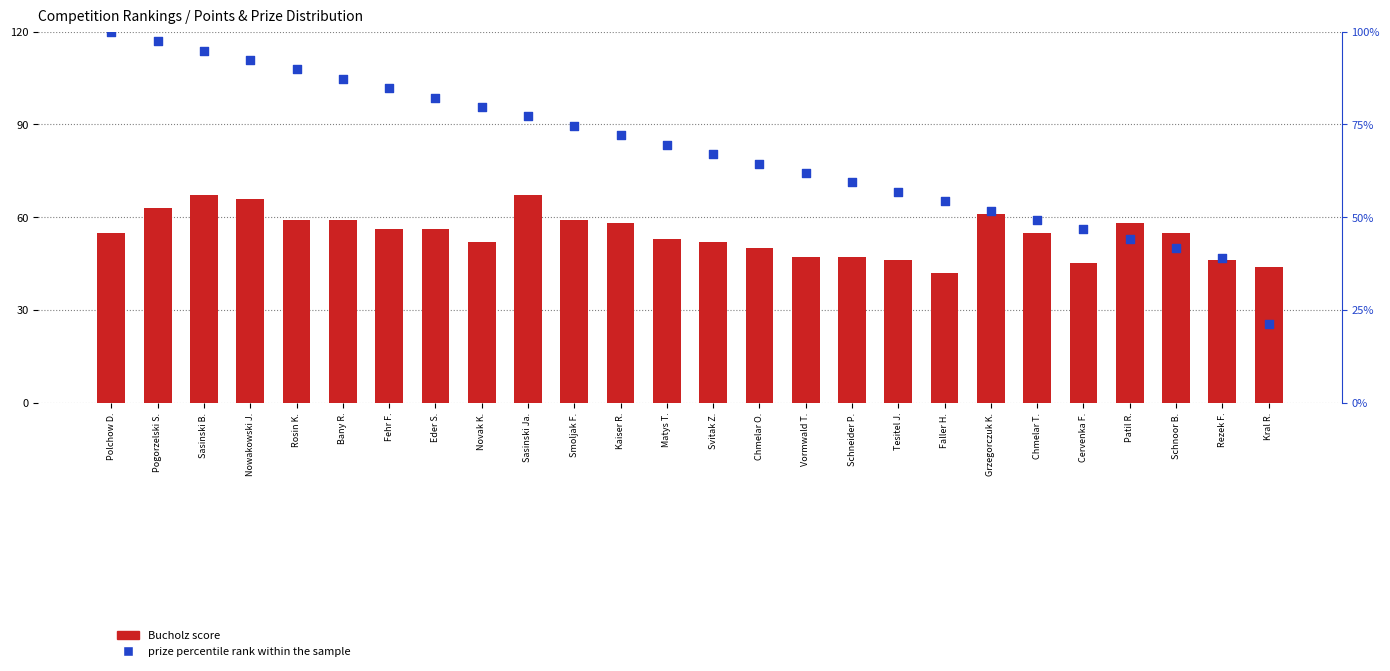

Is the value of prize percentile rank at Polchow D. greater than the value of Bucholz at Matys T.?

Yes